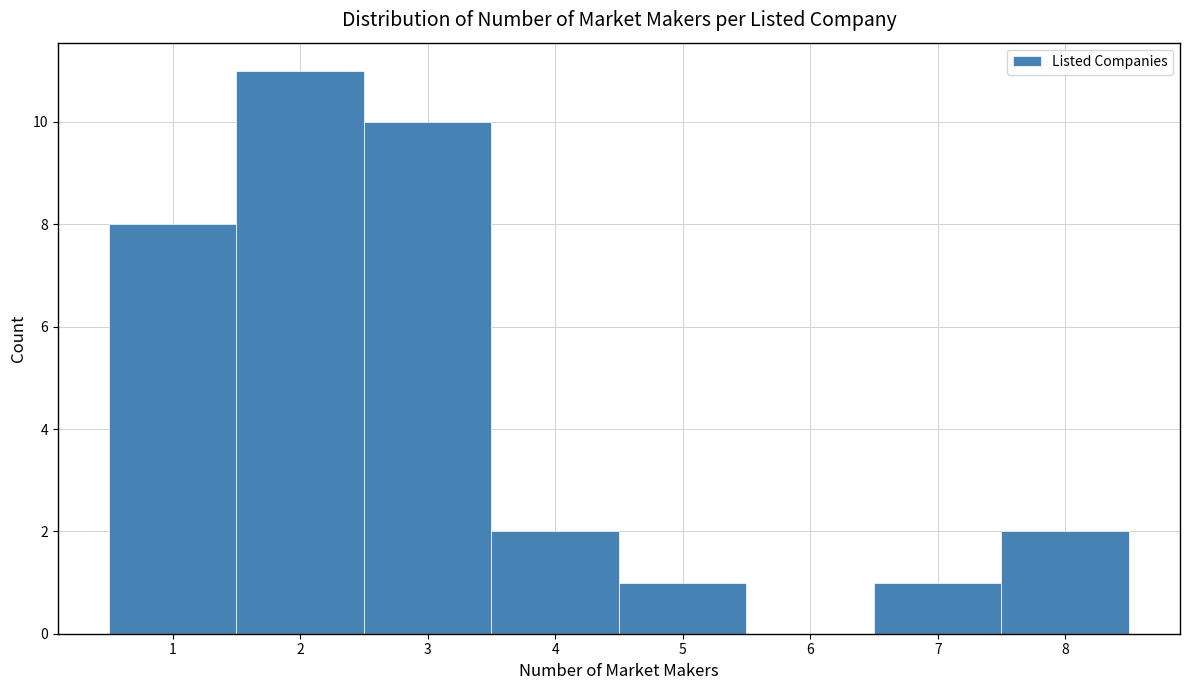

How tall is the bar that spans 0.5 to 1.5 on the x-axis? The values are not printed on the chart, so give them approximately, as read against the axis.

8